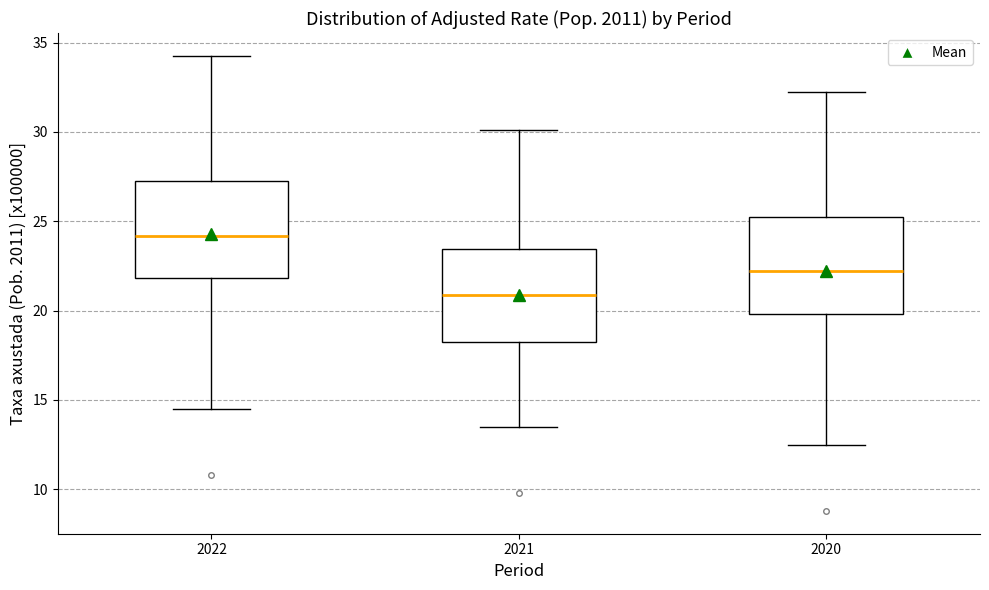

Where does the upper whisker of the box at x = 2022 end on the y-axis? The values are not printed on the chart, so give them approximately, as read against the axis.

34.5